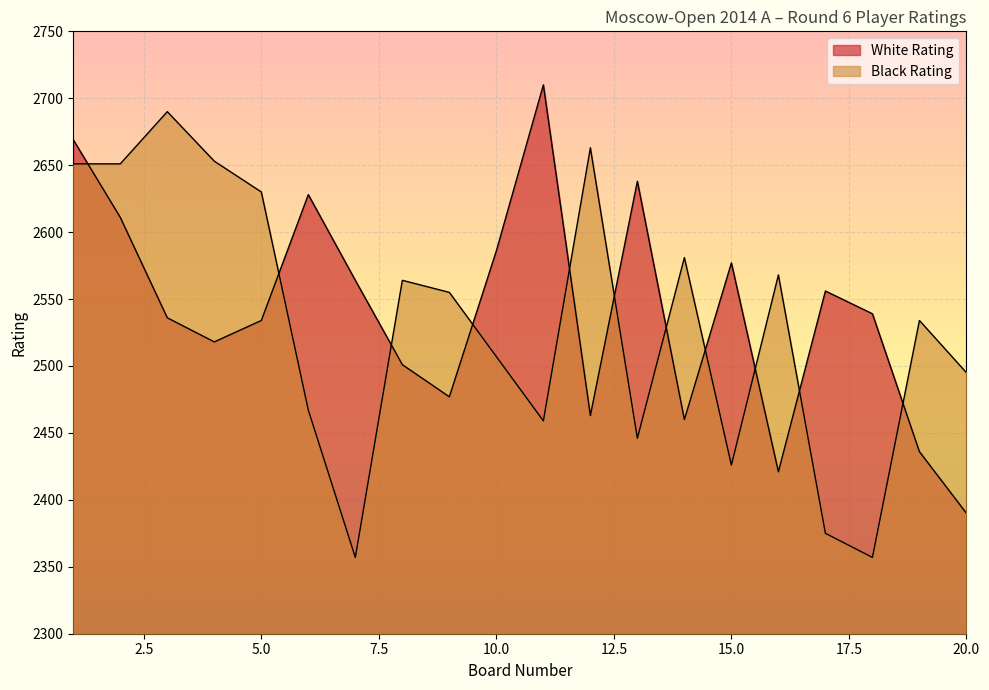

Rank the series at 18 from highest to lowest value.

White Rating, Black Rating